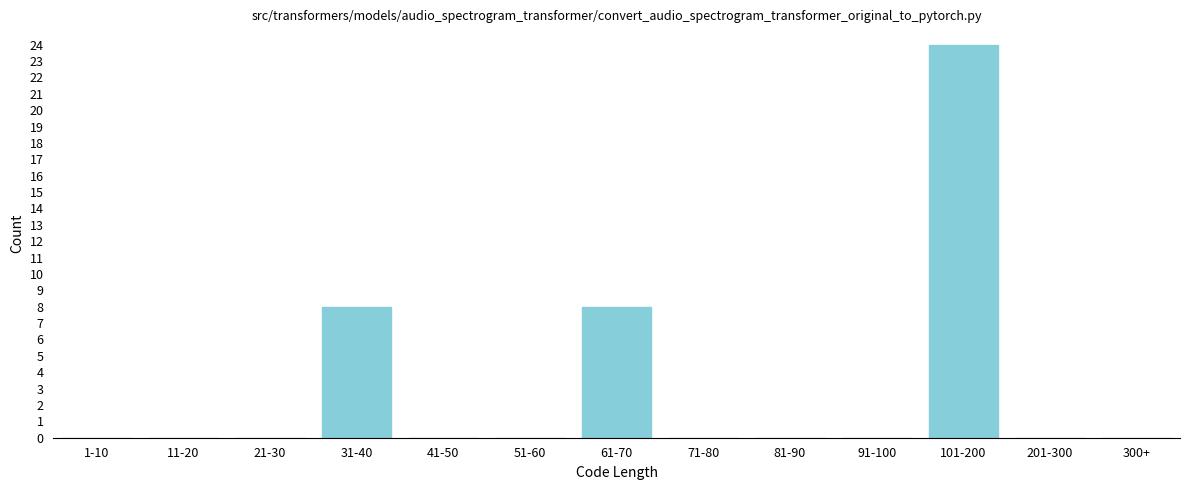

Reading right to left, extract all data points from this chart.

300+=0	201-300=0	101-200=24	91-100=0	81-90=0	71-80=0	61-70=8	51-60=0	41-50=0	31-40=8	21-30=0	11-20=0	1-10=0